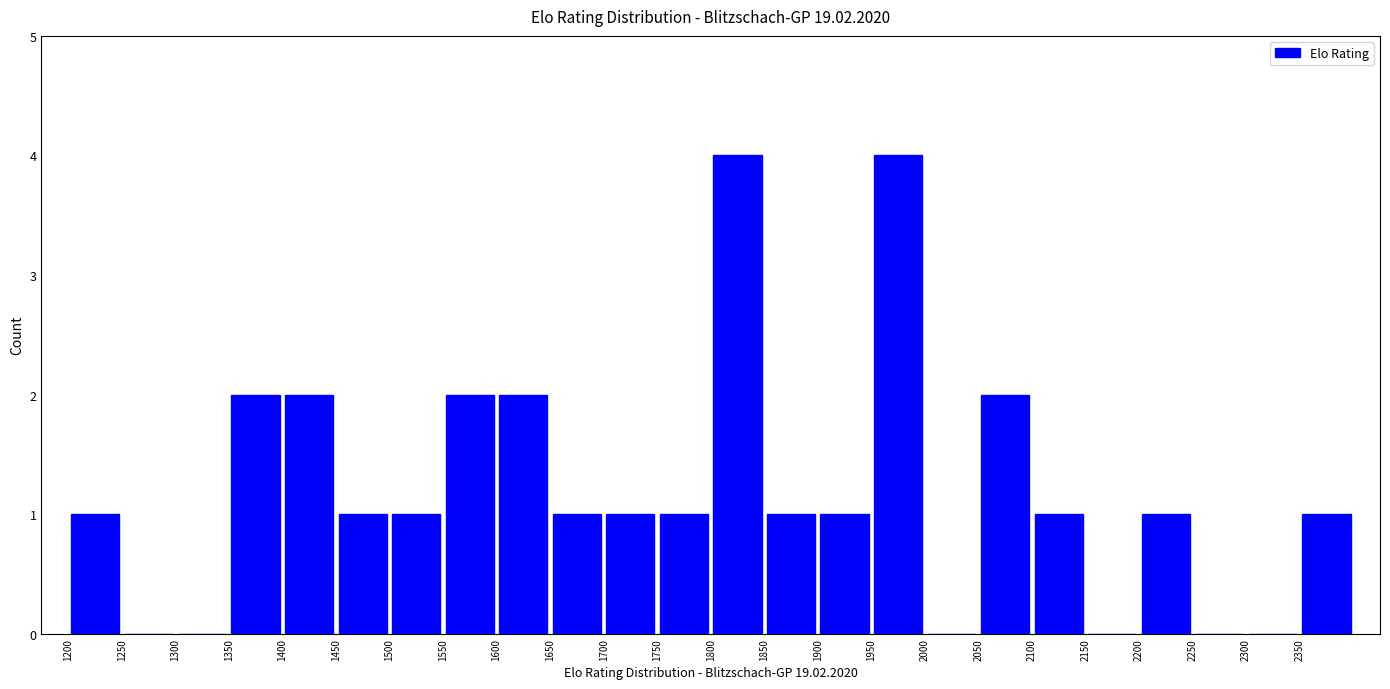

Reading left to right, transcribe this chart: for each bar, give the range it covers on the x-axis and its height. The values are not printed on the chart, so give them approximately, as read against the axis.

1200 to 1250: 1
1250 to 1300: 0
1300 to 1350: 0
1350 to 1400: 2
1400 to 1450: 2
1450 to 1500: 1
1500 to 1550: 1
1550 to 1600: 2
1600 to 1650: 2
1650 to 1700: 1
1700 to 1750: 1
1750 to 1800: 1
1800 to 1850: 4
1850 to 1900: 1
1900 to 1950: 1
1950 to 2000: 4
2000 to 2050: 0
2050 to 2100: 2
2100 to 2150: 1
2150 to 2200: 0
2200 to 2250: 1
2250 to 2300: 0
2300 to 2350: 0
2350 to 2400: 1